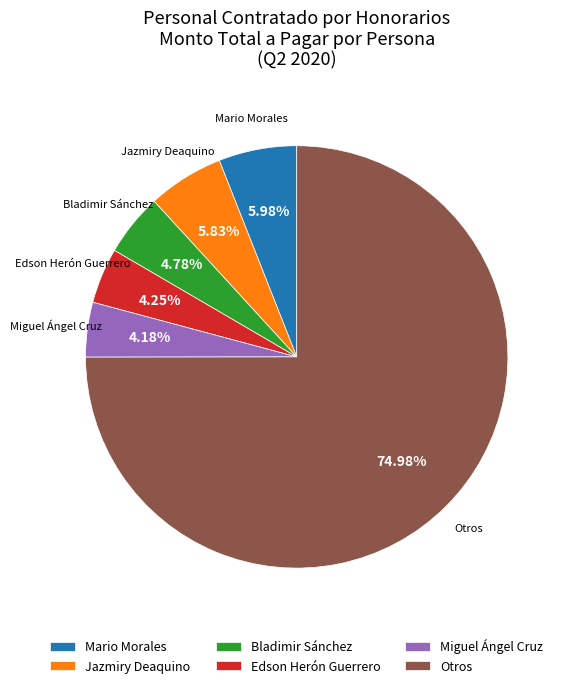

To the nearest percent, what is the difference between the largest and smallest slice percentages?

71%